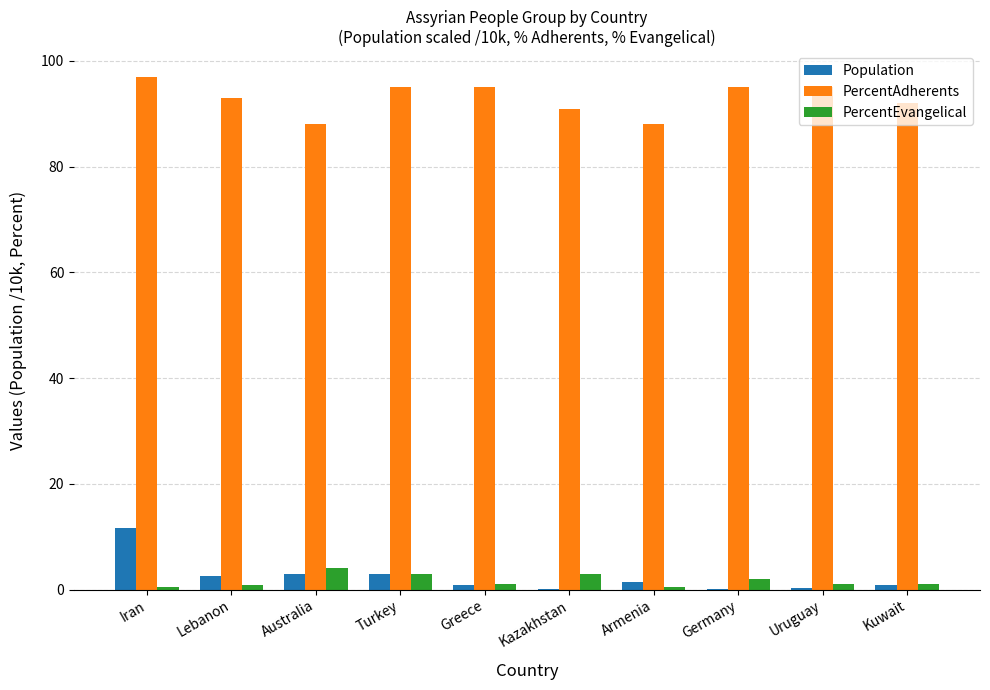

Is it true that PercentEvangelical equals 2.9 at Turkey?

True